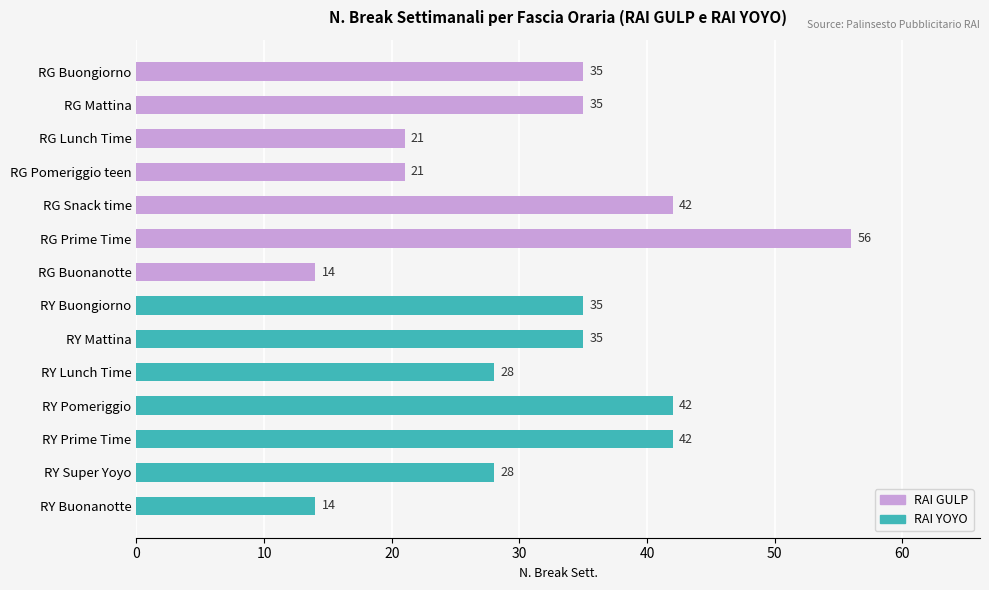

How many series are shown in this chart?

1